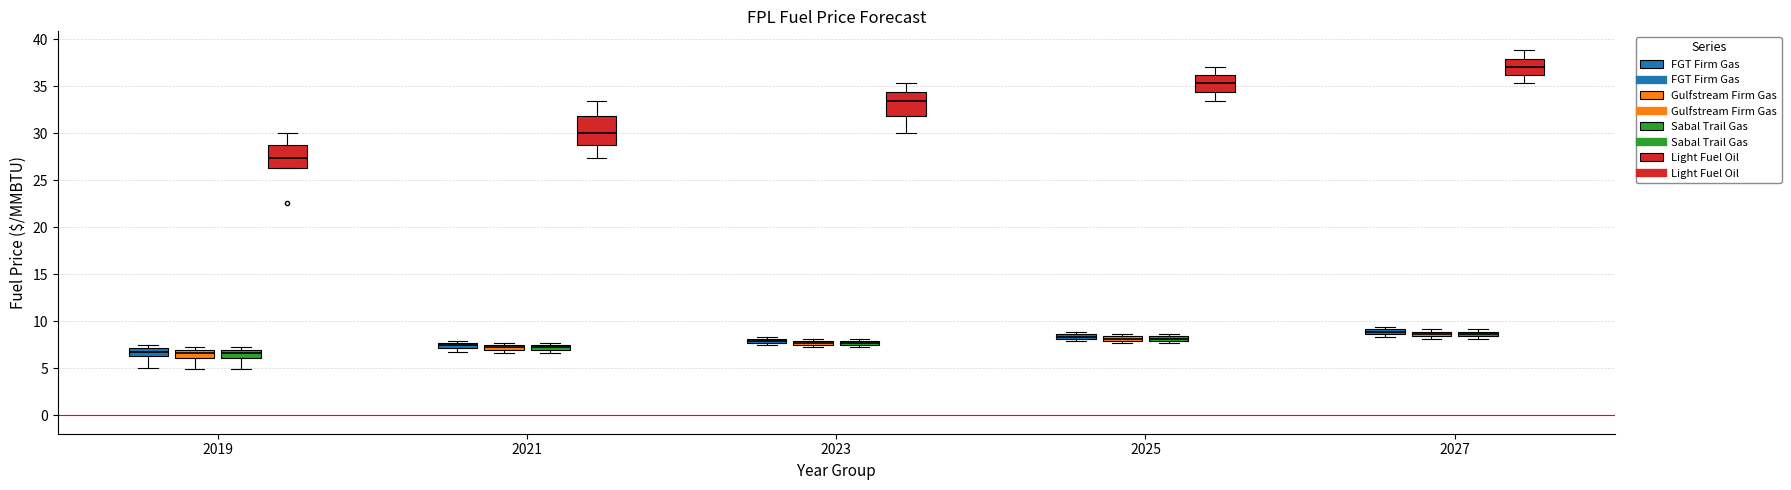

Which box's median line is the highest?

2027 (Light Fuel Oil)